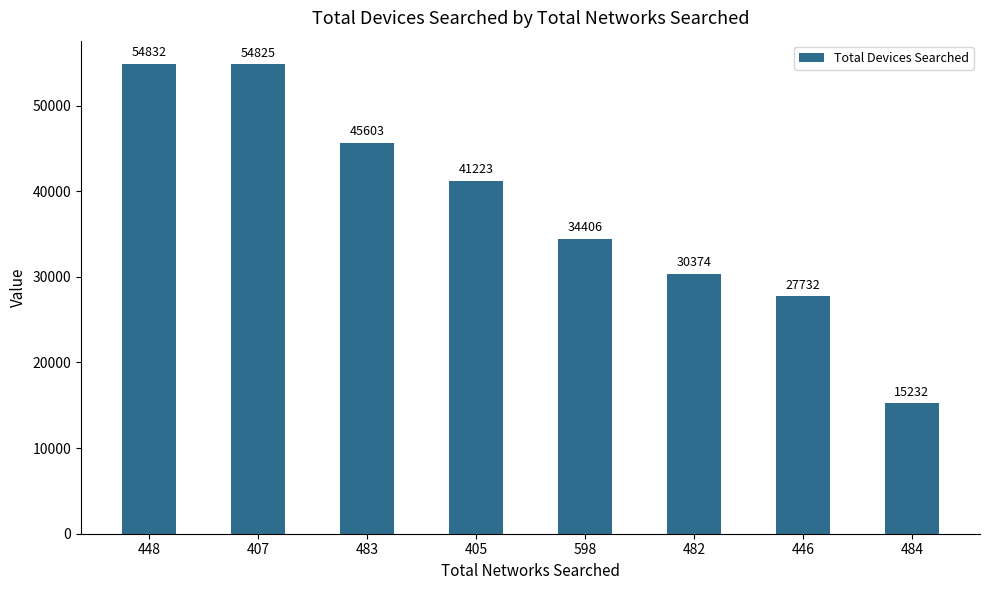

Reading left to right, what are all the values shown in this chart?

54832	54825	45603	41223	34406	30374	27732	15232